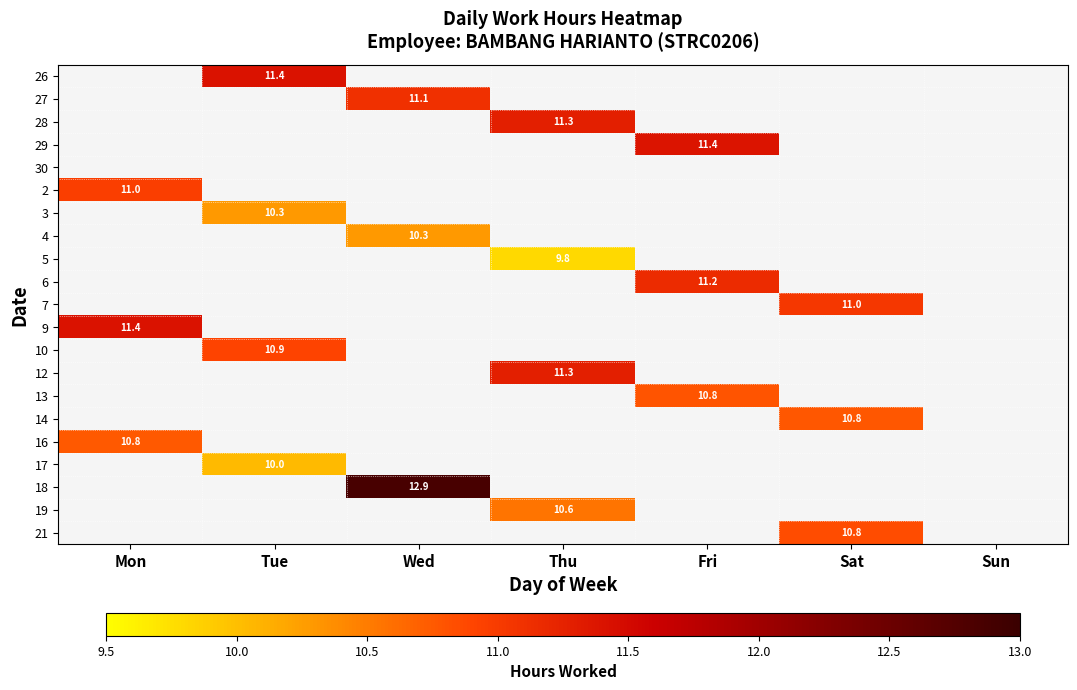

Is it true that 3 equals 10.3 at Tue?

True